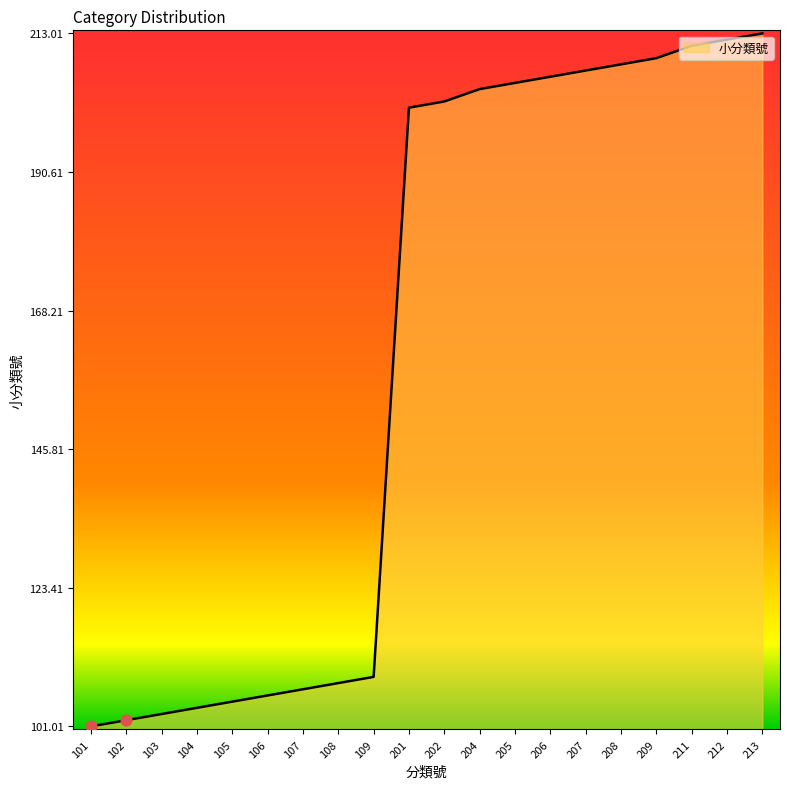

Between 106 and 208, which is larger?

208